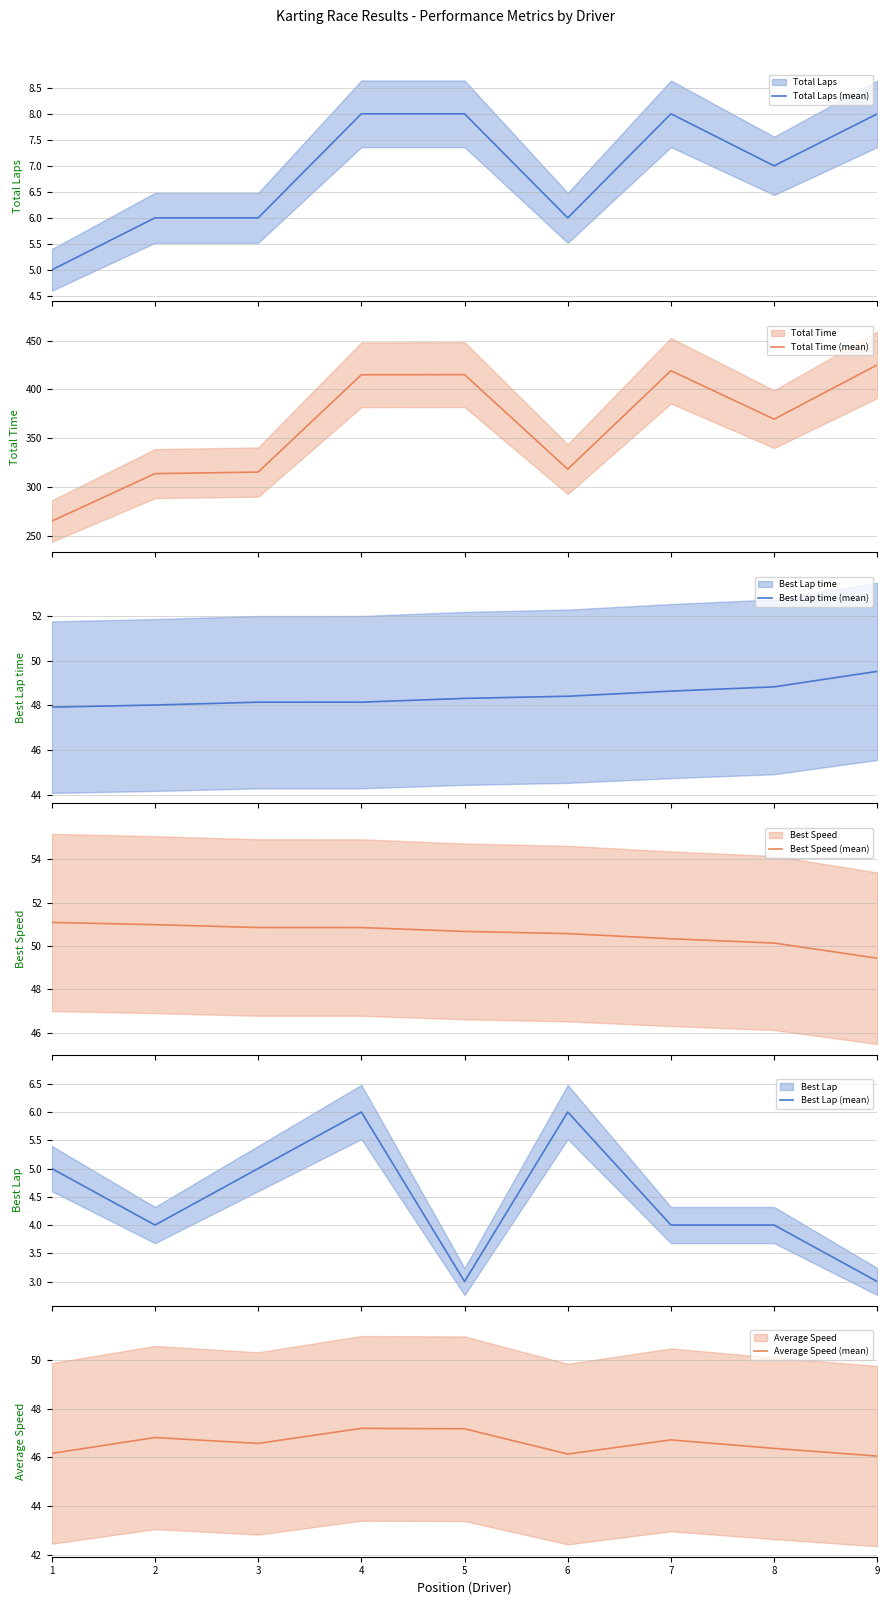

What is the total value across all series at 9?

581.2